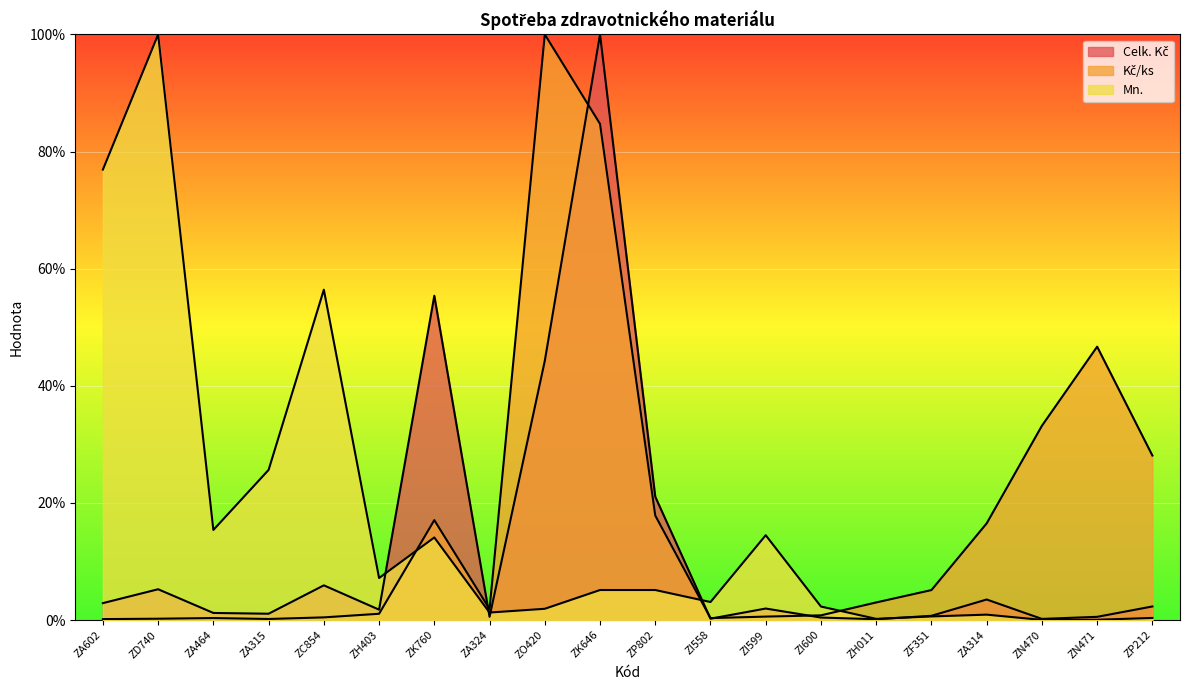

Which category has the lowest value in the Mn. series?

ZN470